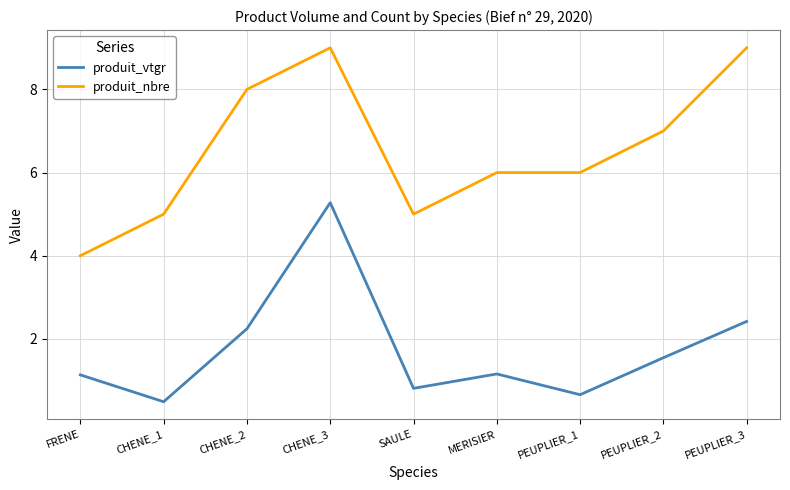

What position from the left is CHENE_1?

2